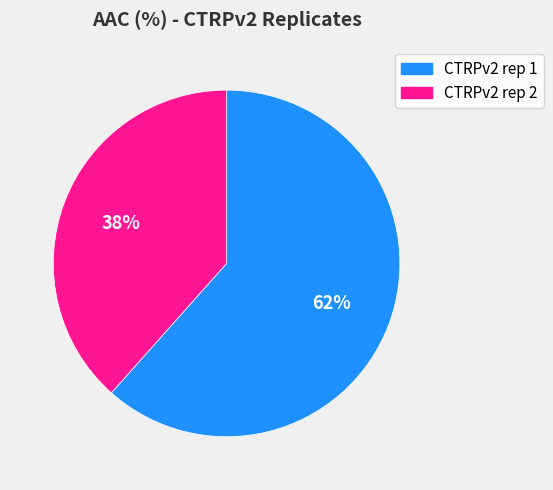

To the nearest percent, what is the average slice percentage?

50%